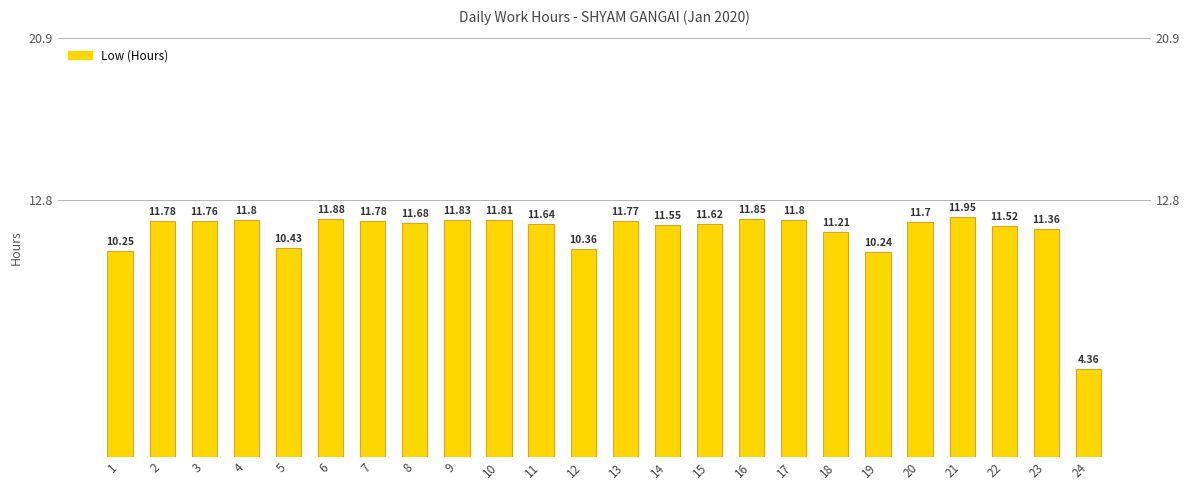

What is the minimum value shown in the chart?

4.4